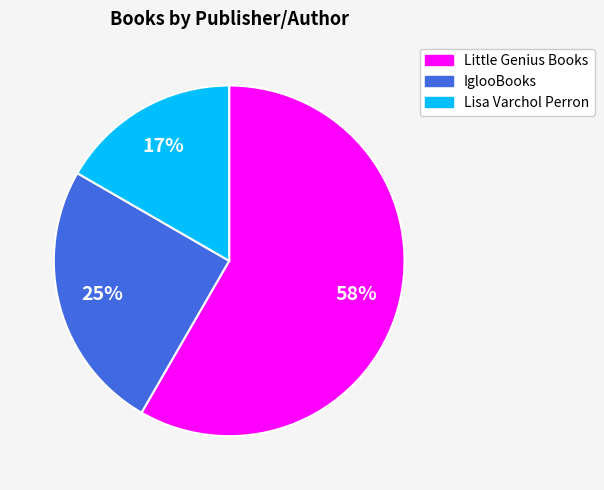

What is the largest slice in the pie chart?

Little Genius Books